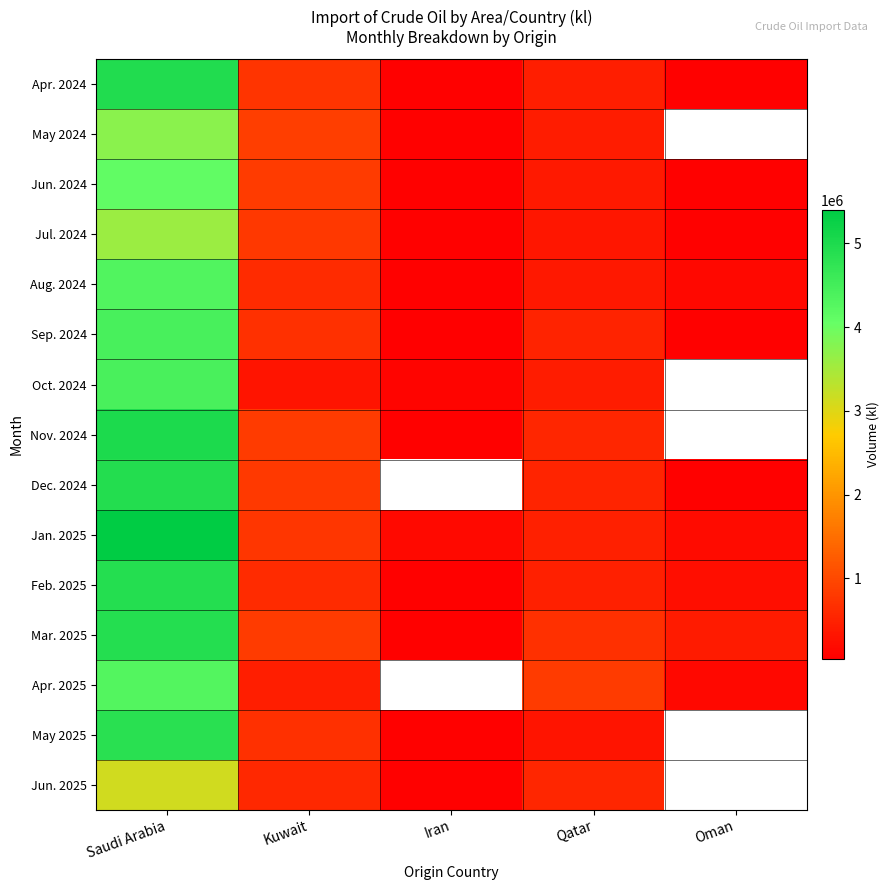

Is it true that Oct. 2024 equals 7927773.5 at Saudi Arabia?

False